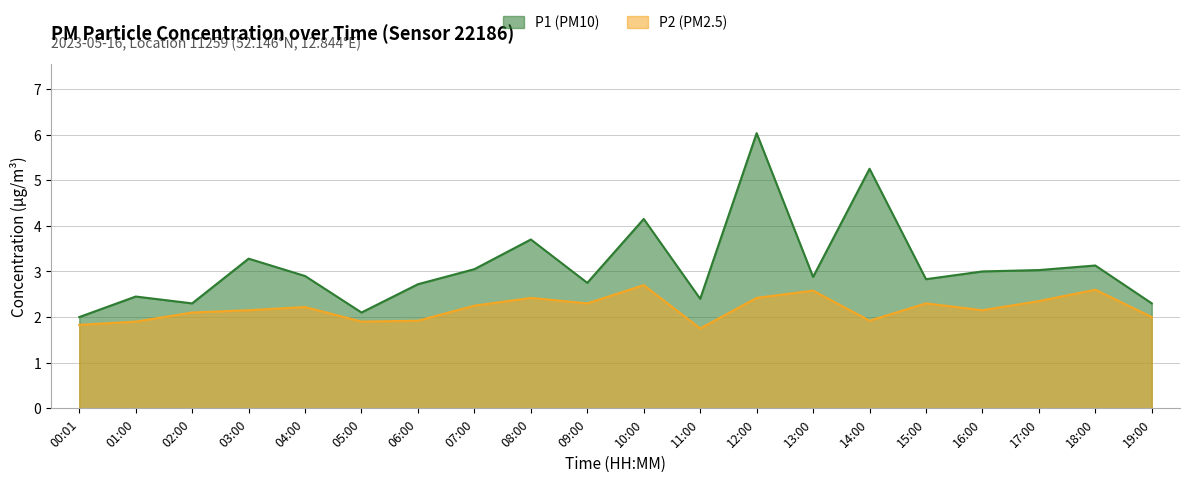

List the series in order of their peak value, highest first.

P1 (PM10), P2 (PM2.5)